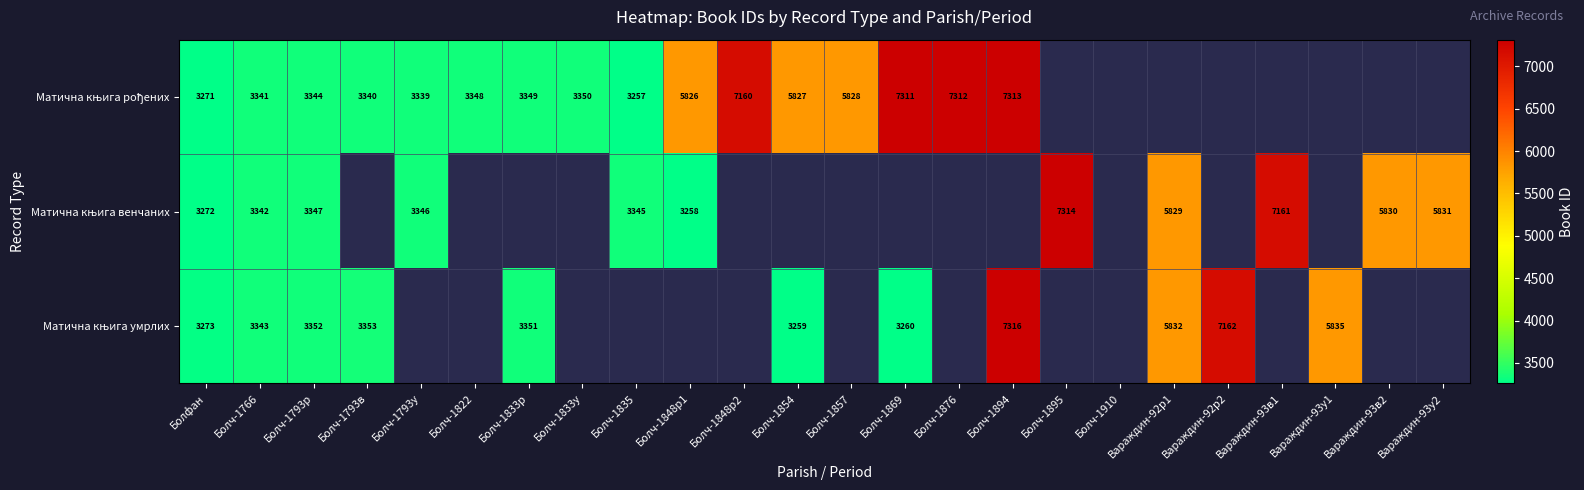

The value of Матична књига рођених at Болч-1857 is 5828.0. True or false?

True